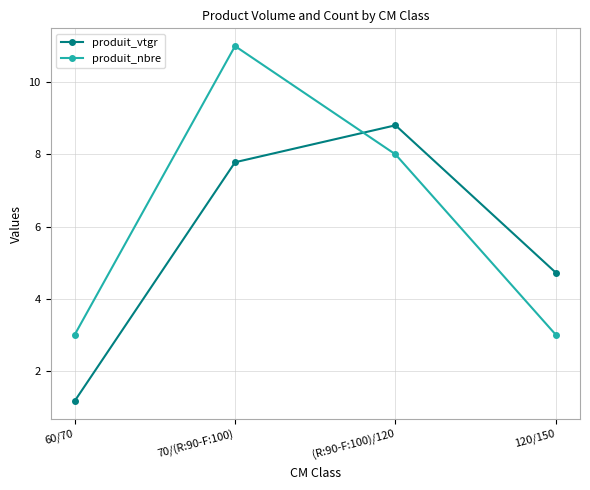

Does the chart have visible grid lines?

Yes